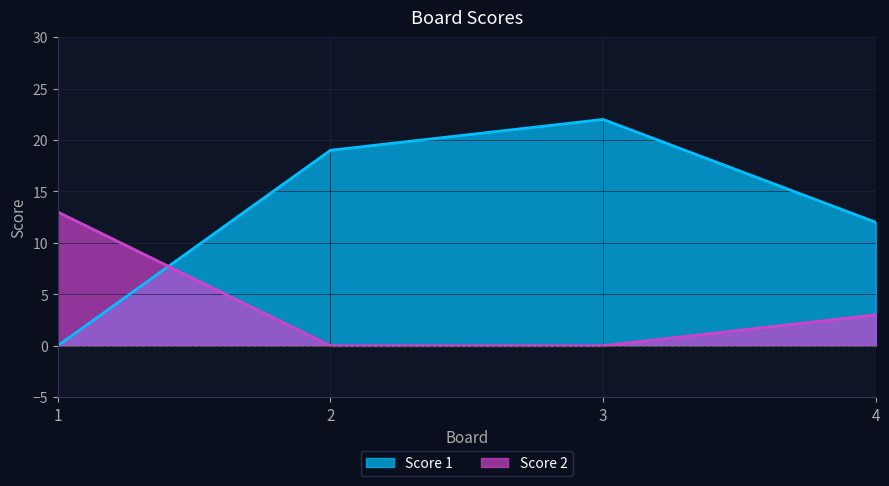

Which label corresponds to the largest value in the chart?

3